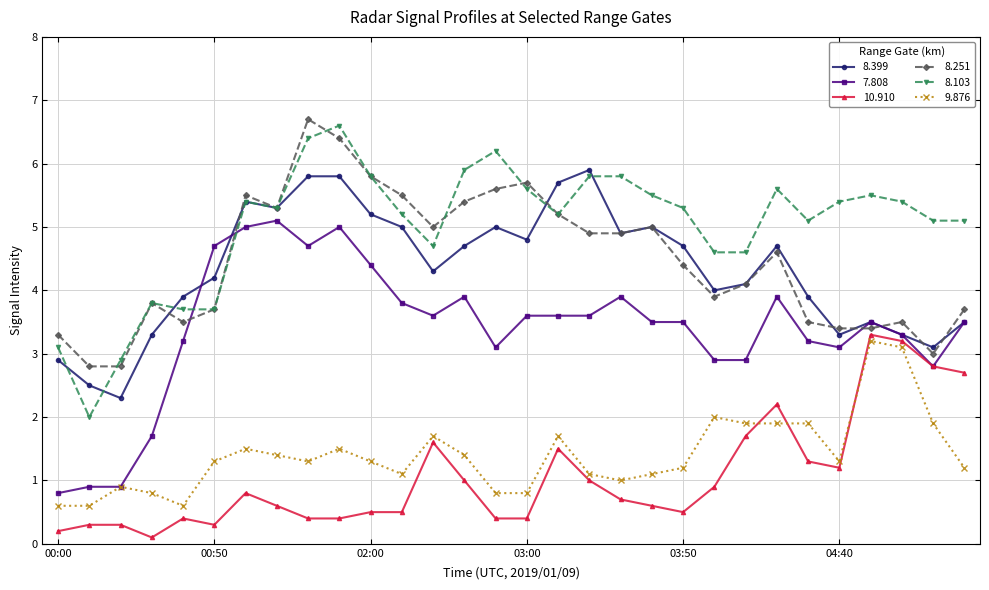

What is the value of the 7.808 point at the 28th from the left?

3.3